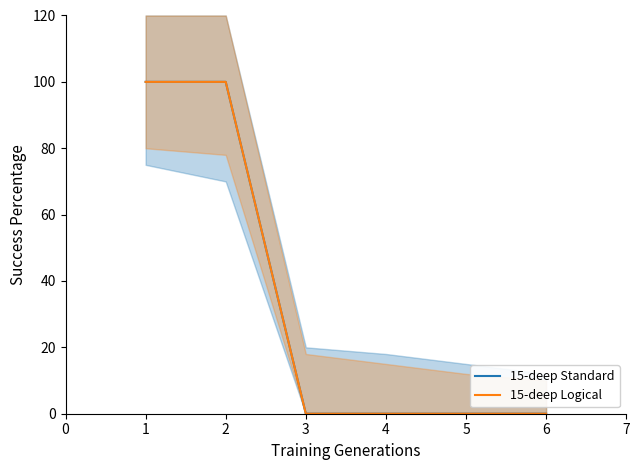

Which series has the largest total across all categories?

15-deep Standard